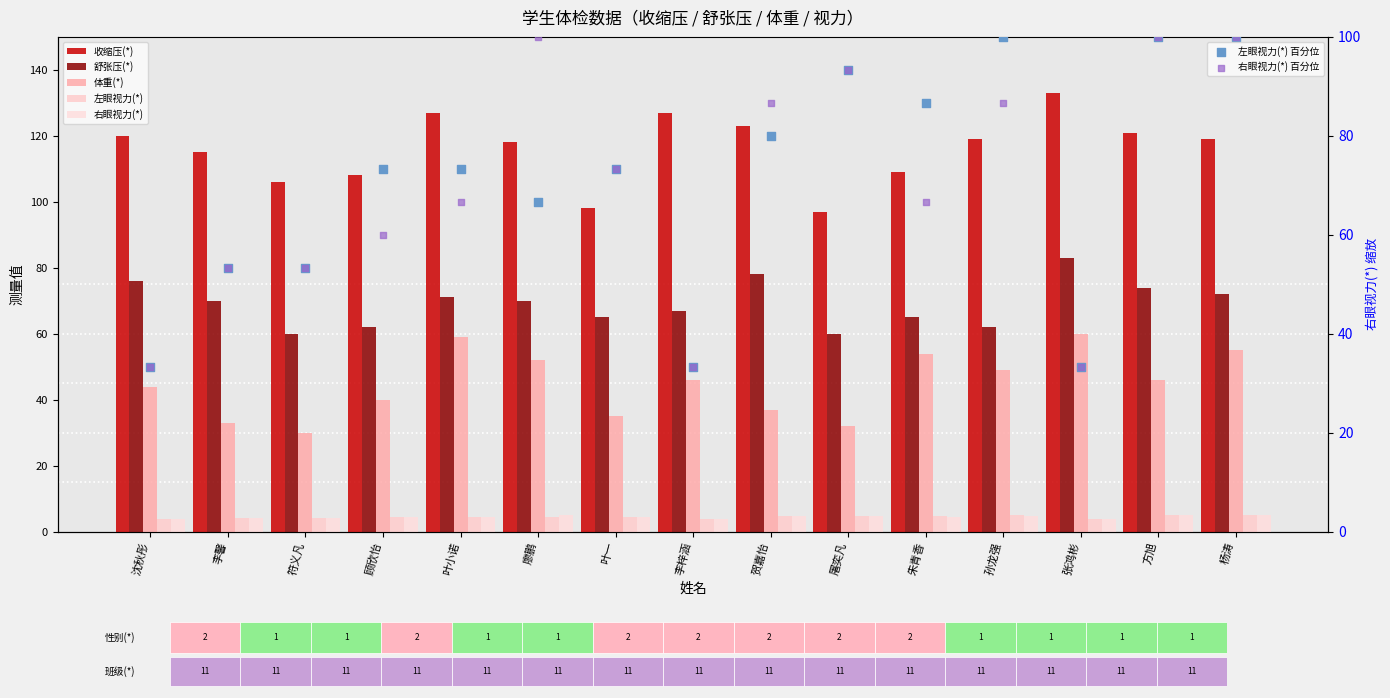

Is the value of 体重(*) at 沈秋彤 greater than the value of 舒张压(*) at 方旭?

No